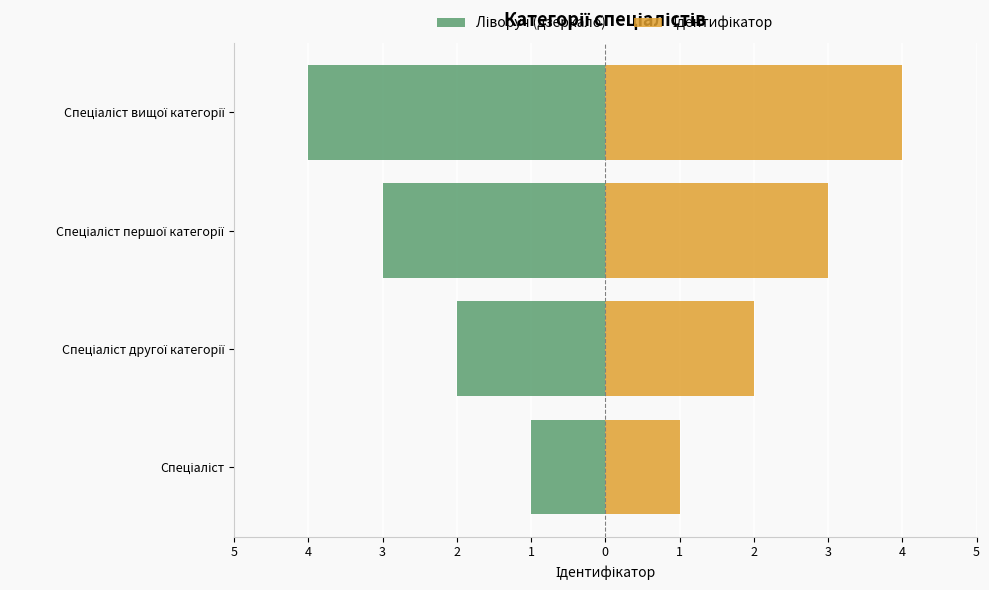

What is the value of the Ідентифікатор bar at the 3rd from the left?

3